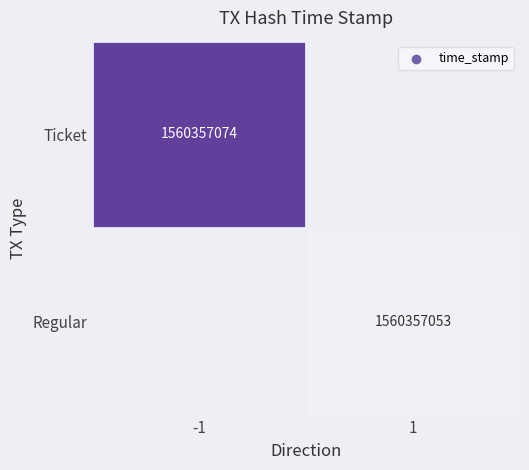

Which series has the largest total across all categories?

Ticket